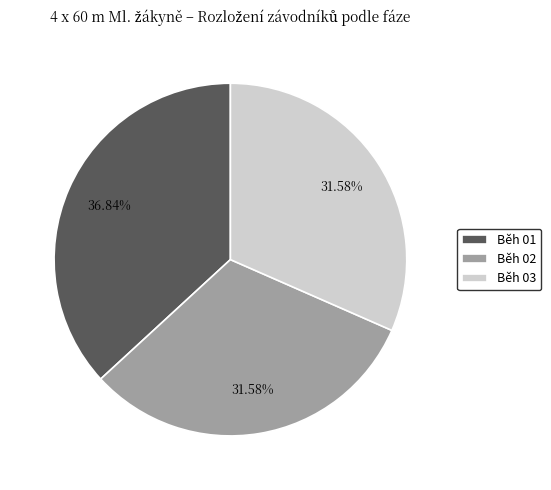

What is the ratio of the value at Běh 01 to the value at Běh 02?

1.2